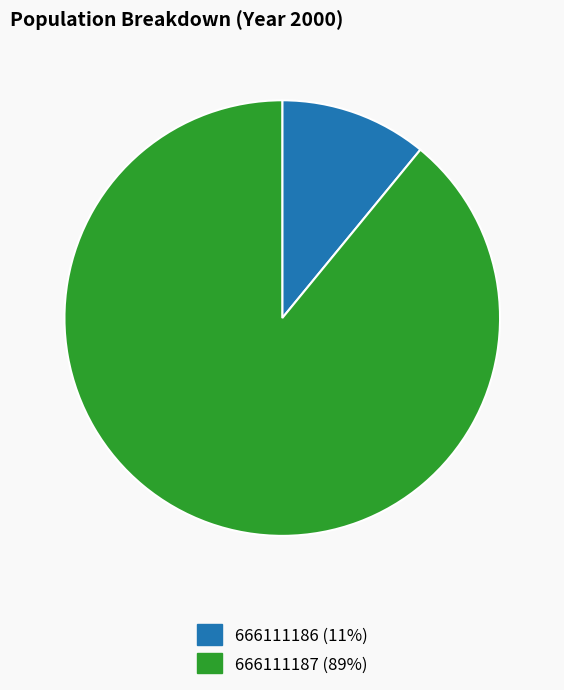

Which has a higher value, 666111186 or 666111187?

666111187